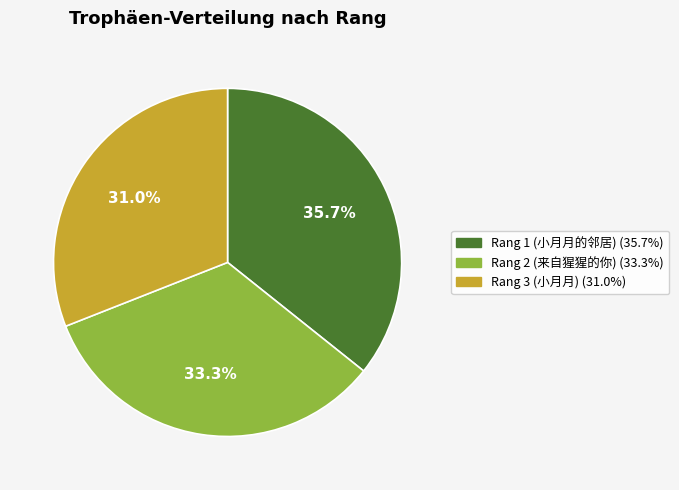

Does any single category account for the majority?

No